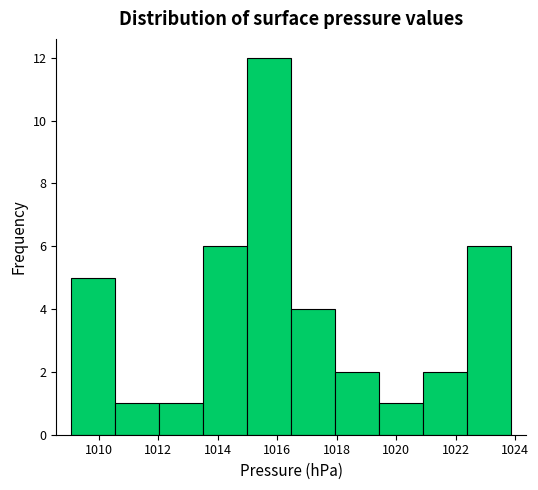

Reading left to right, list every bar in this chart as the range it spans on the x-axis followed by its height. Neither the bar edges nor the heights are printed on the chart, so give them approximately, as read against the axes.

1009.0 to 1010.6: 5
1010.6 to 1012.0: 1
1012.0 to 1013.6: 1
1013.6 to 1015.0: 6
1015.0 to 1016.4: 12
1016.4 to 1018.0: 4
1018.0 to 1019.4: 2
1019.4 to 1021.0: 1
1021.0 to 1022.4: 2
1022.4 to 1023.8: 6